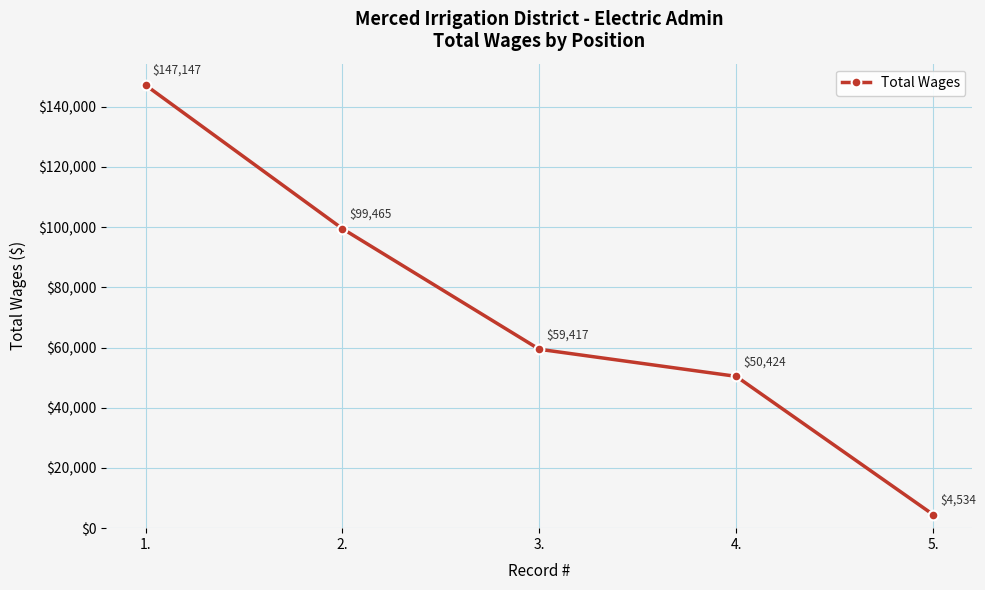

Read the value at 4..

50424